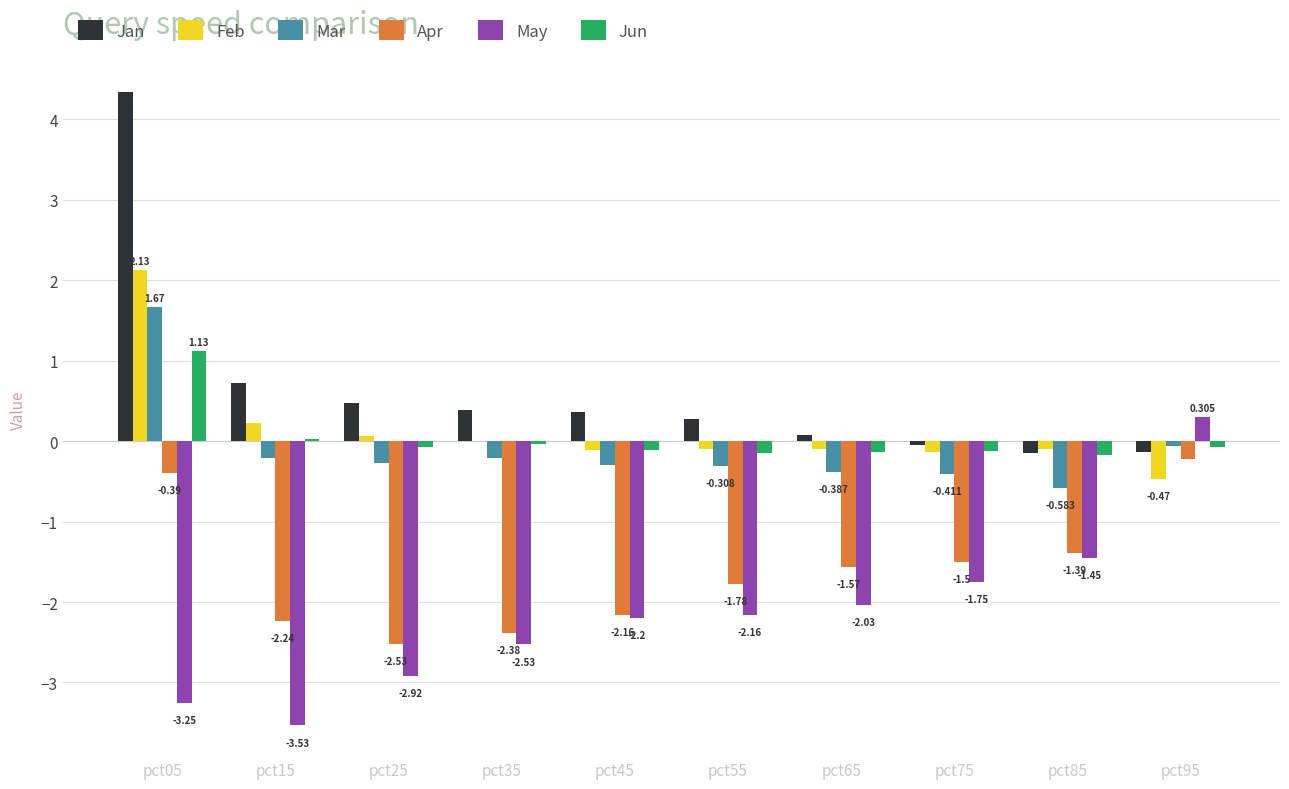

Is the value of Jun at pct05 greater than the value of Feb at pct35?

Yes